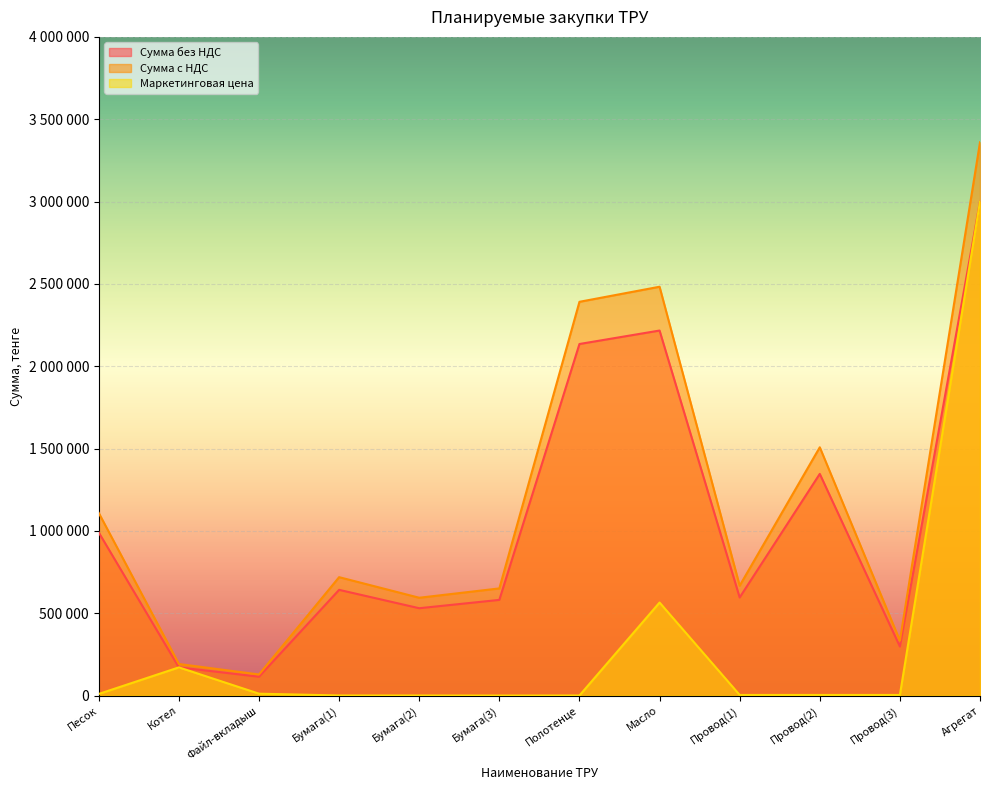

Reading left to right, list all the values displayed in this chart.

Сумма без НДС: 990000.0	171203.6	114350.0	642000.0	530400.0	581000.0	2135000.0	2216757.9	595644.8	1346187.6	297872.8	3000000.0
Сумма с НДС: 1108800.0	191748.0	128072.0	719040.0	594048.0	650720.0	2391200.0	2482768.8	667122.2	1507730.1	333617.5	3360000.0
Маркетинговая цена: 9900.0	171203.6	11435.0	535.0	442.0	83.0	427.0	564923.0	3722.8	3739.4	3723.4	3000000.0